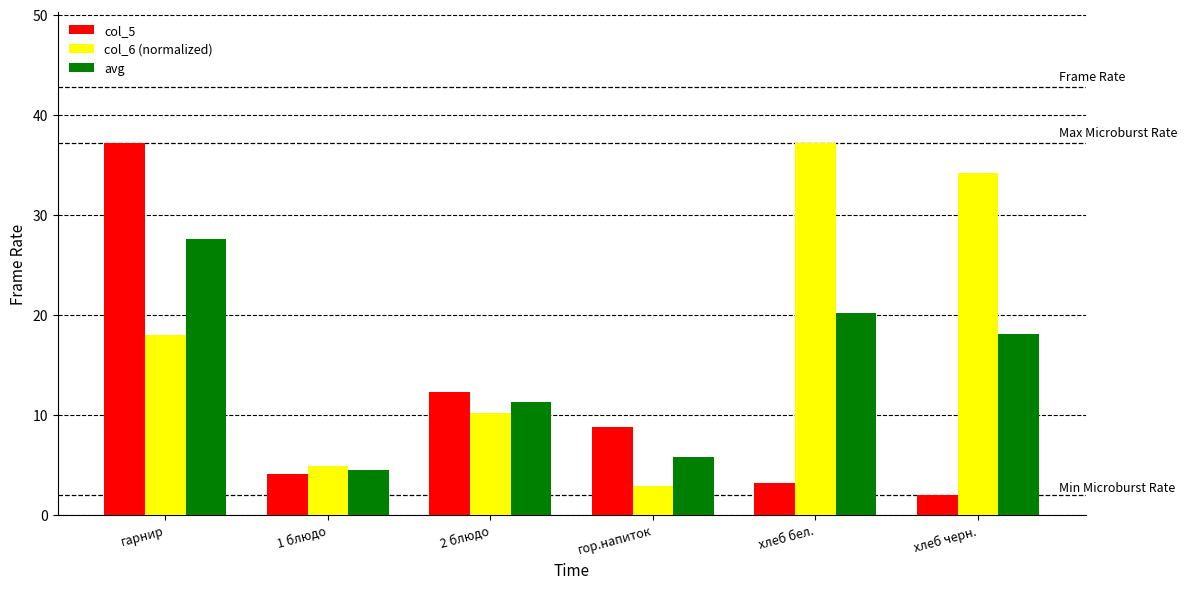

What are all the series names shown in the legend?

col_5, col_6 (normalized), avg